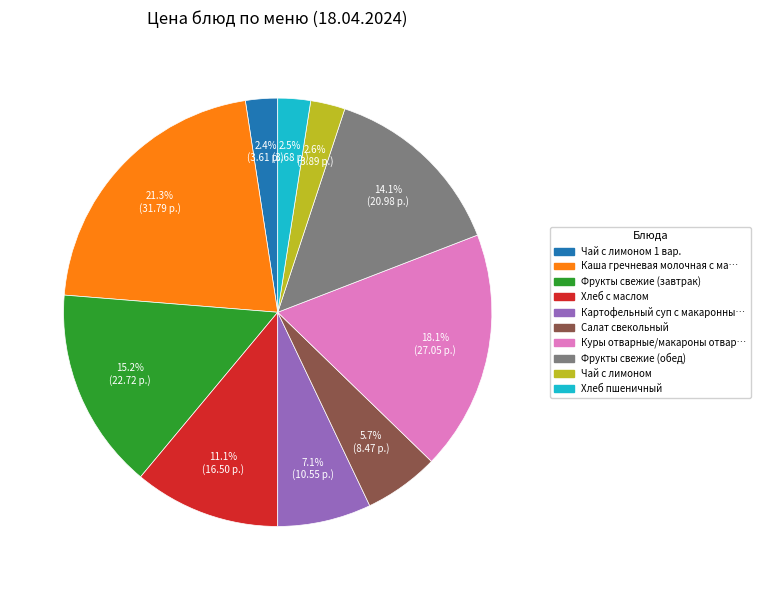

Does any single category account for the majority?

No